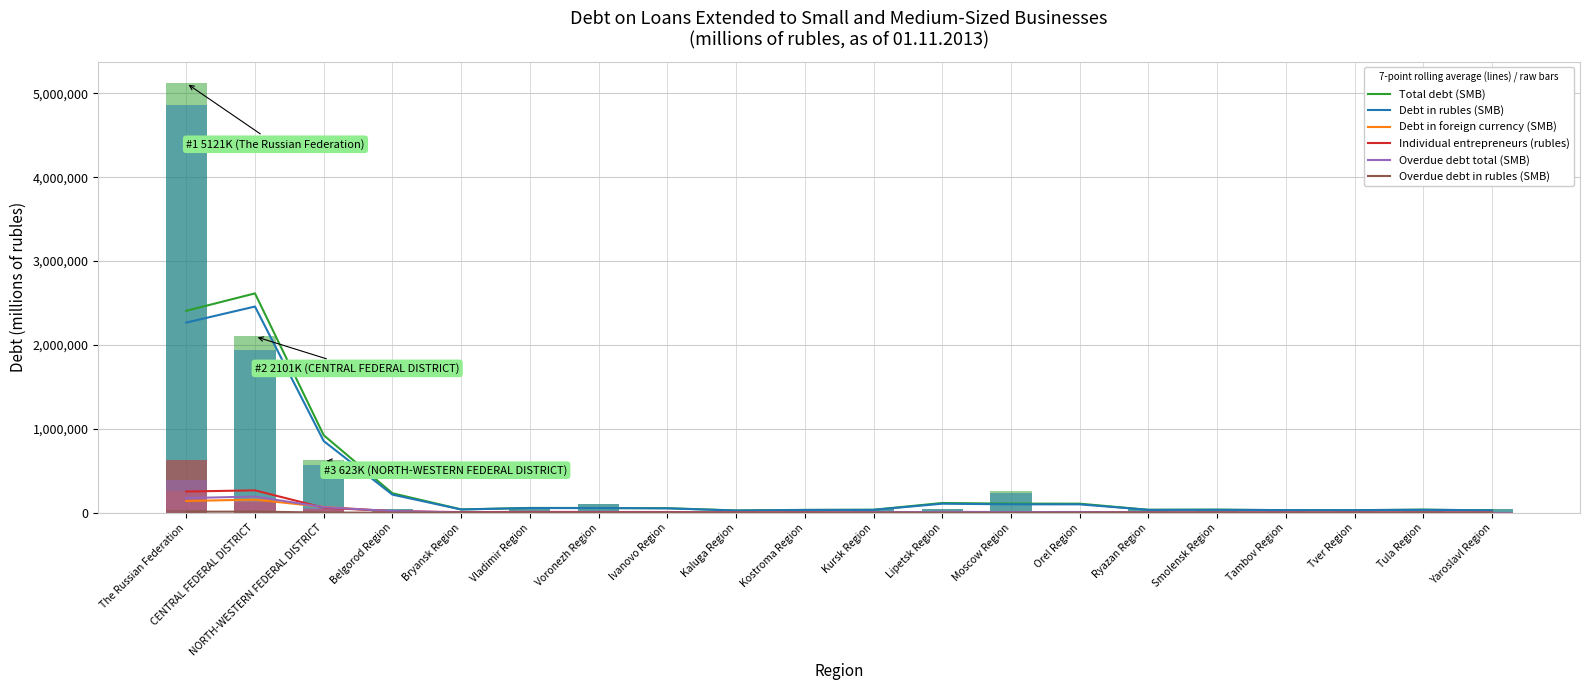

What is the difference between the highest and lowest values at Kursk Region?

35374.0